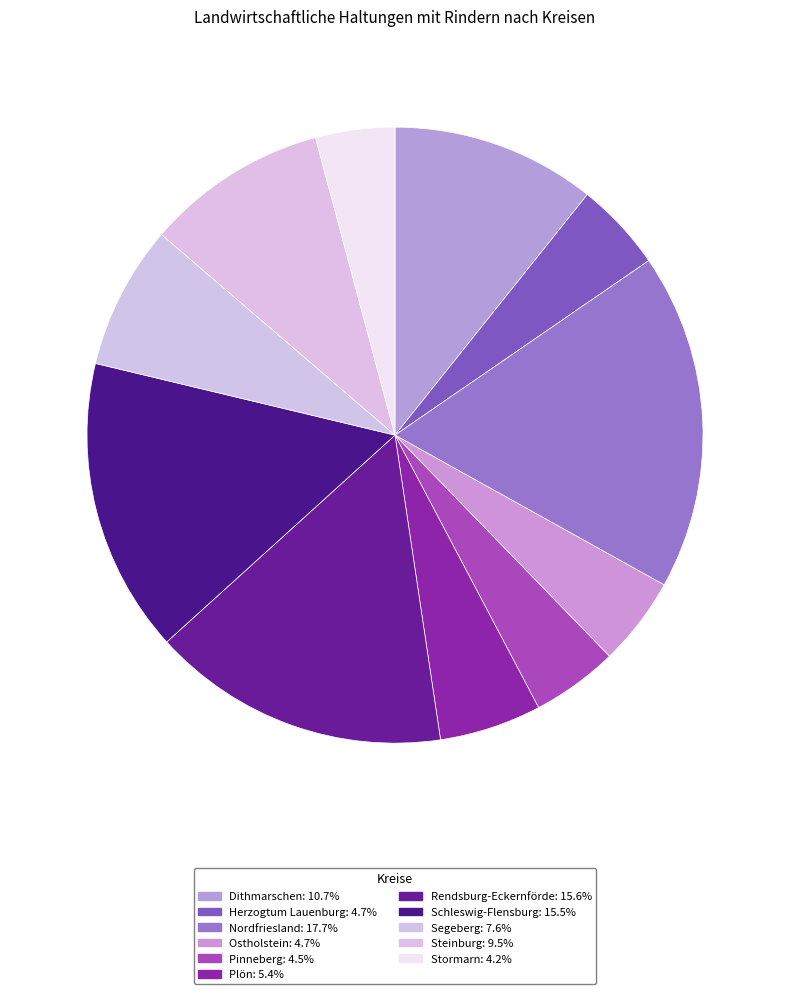

How many segments does this pie chart have?

11